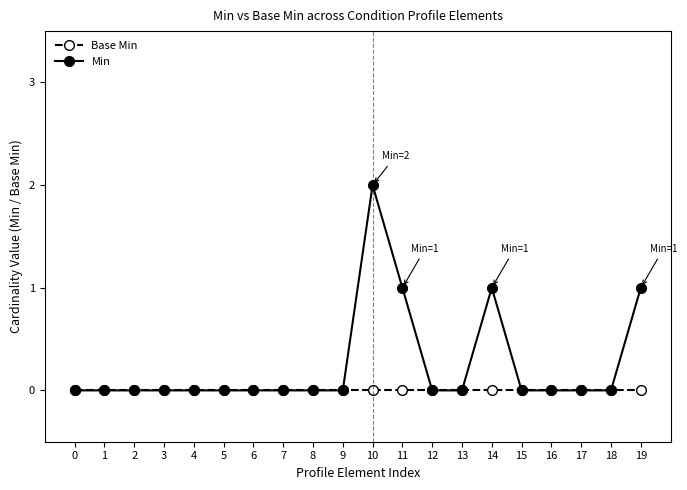

At which label does Min reach its peak?

10